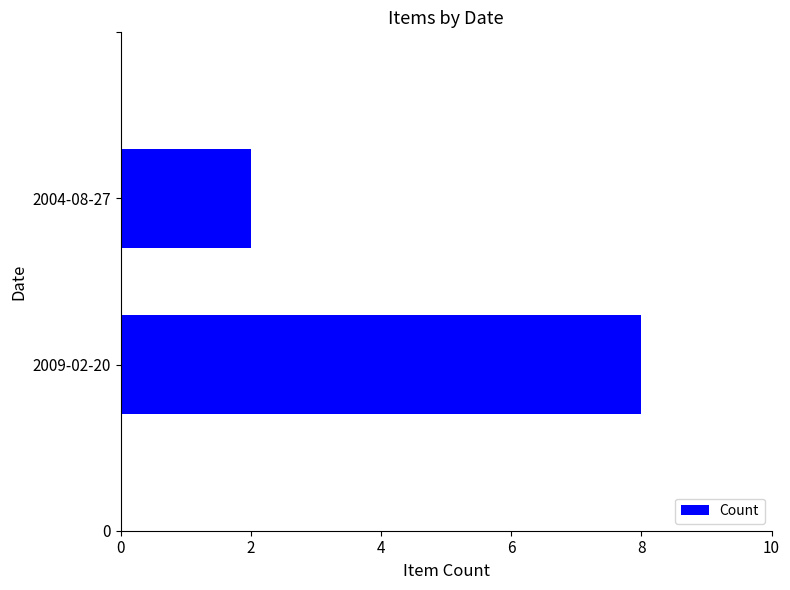

Reading bottom to top, transcribe all the data shown in this chart.

8	2